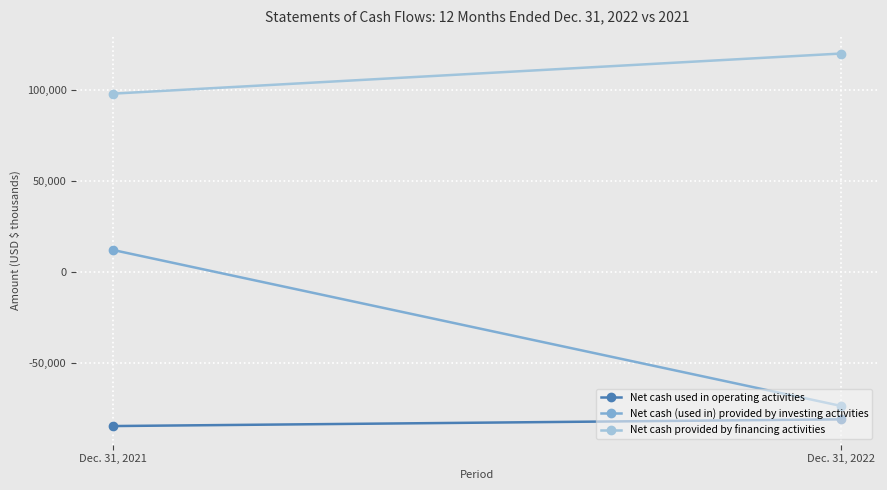

Which series has the widest spread of values?

Net cash (used in) provided by investing activities